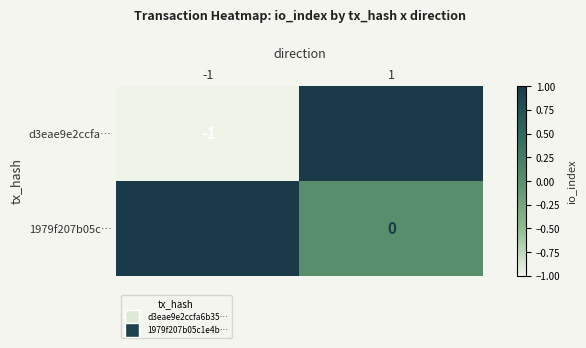

Rank the series at 1 from lowest to highest value.

1979f207b05c…, d3eae9e2ccfa…